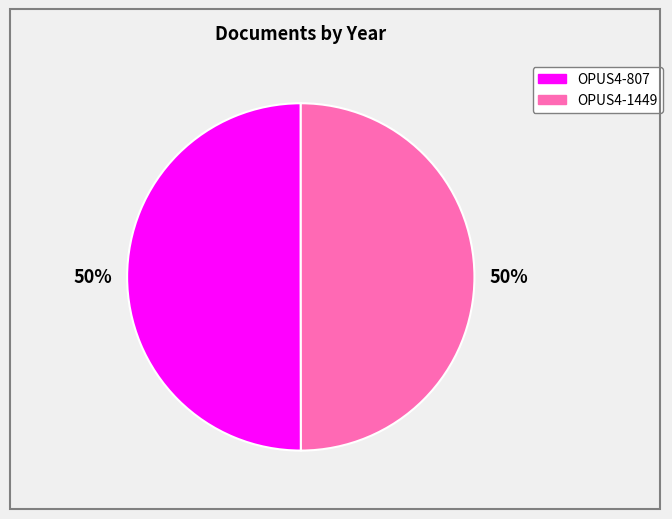

Approximately how many times larger is the value at OPUS4-807 compared to OPUS4-1449?

1.0